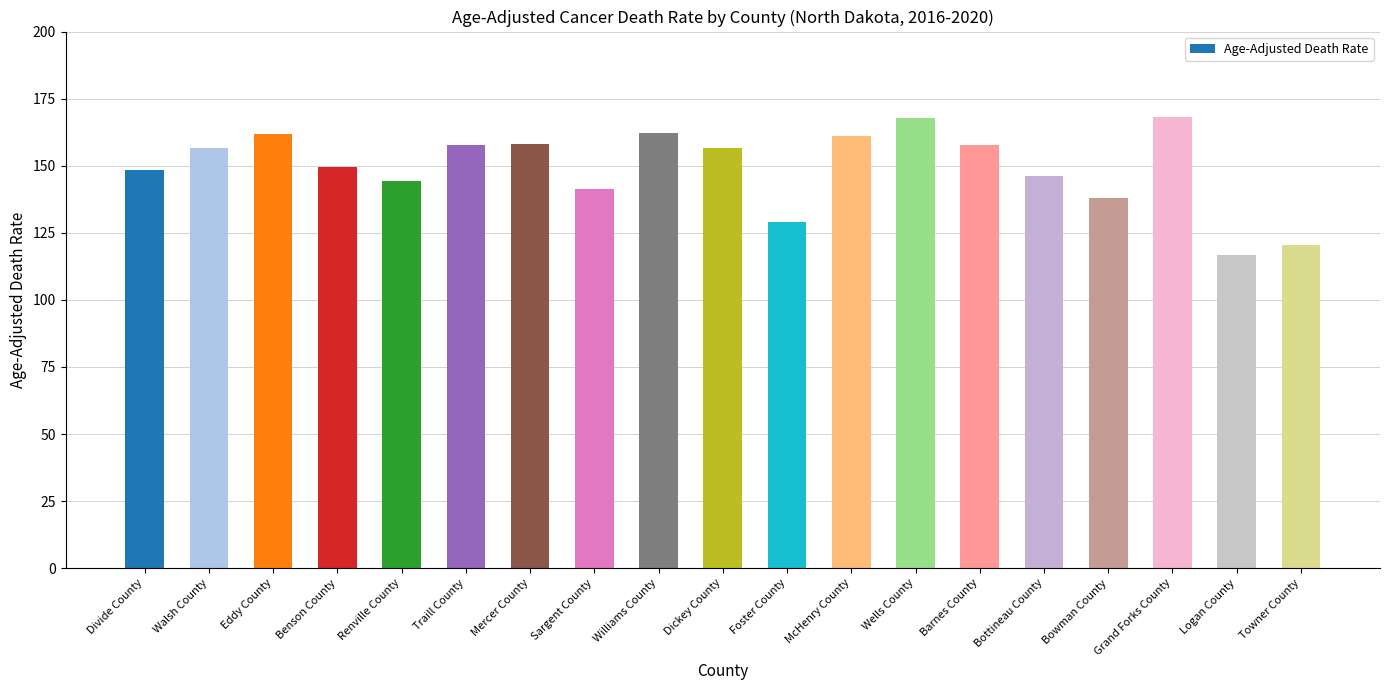

How many series are shown in this chart?

1